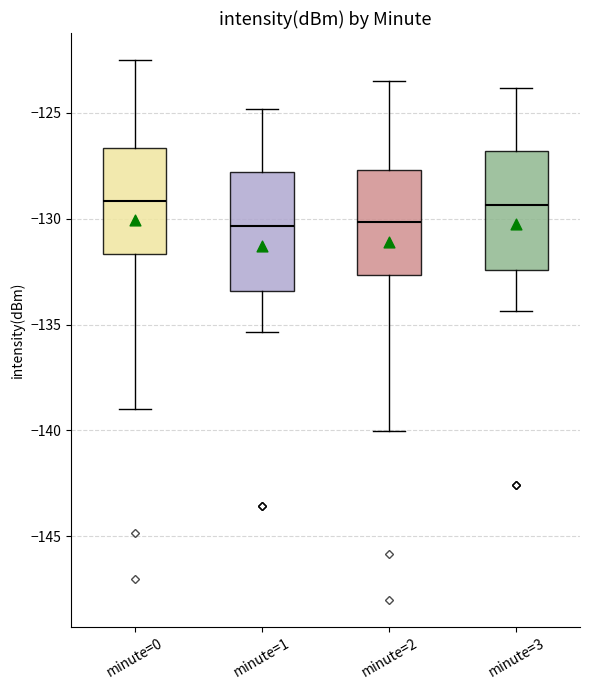

Reading left to right, read every box against the y-axis: the position of its median line, the range the box covers, and the ends of its whiskers. The values are not printed on the chart, so give them approximately, as read against the axis.

minute=0: median -129.0, box -131.5 to -126.5, whiskers -139.0 to -122.5
minute=1: median -130.5, box -133.5 to -128.0, whiskers -135.5 to -125.0
minute=2: median -130.0, box -132.5 to -127.5, whiskers -140.0 to -123.5
minute=3: median -129.5, box -132.5 to -127.0, whiskers -134.5 to -124.0